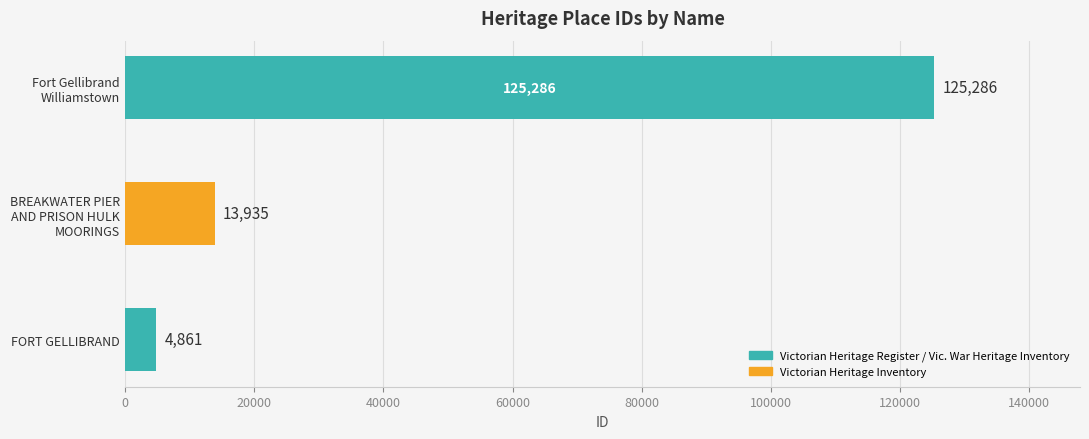

Does the chart contain any negative values?

No